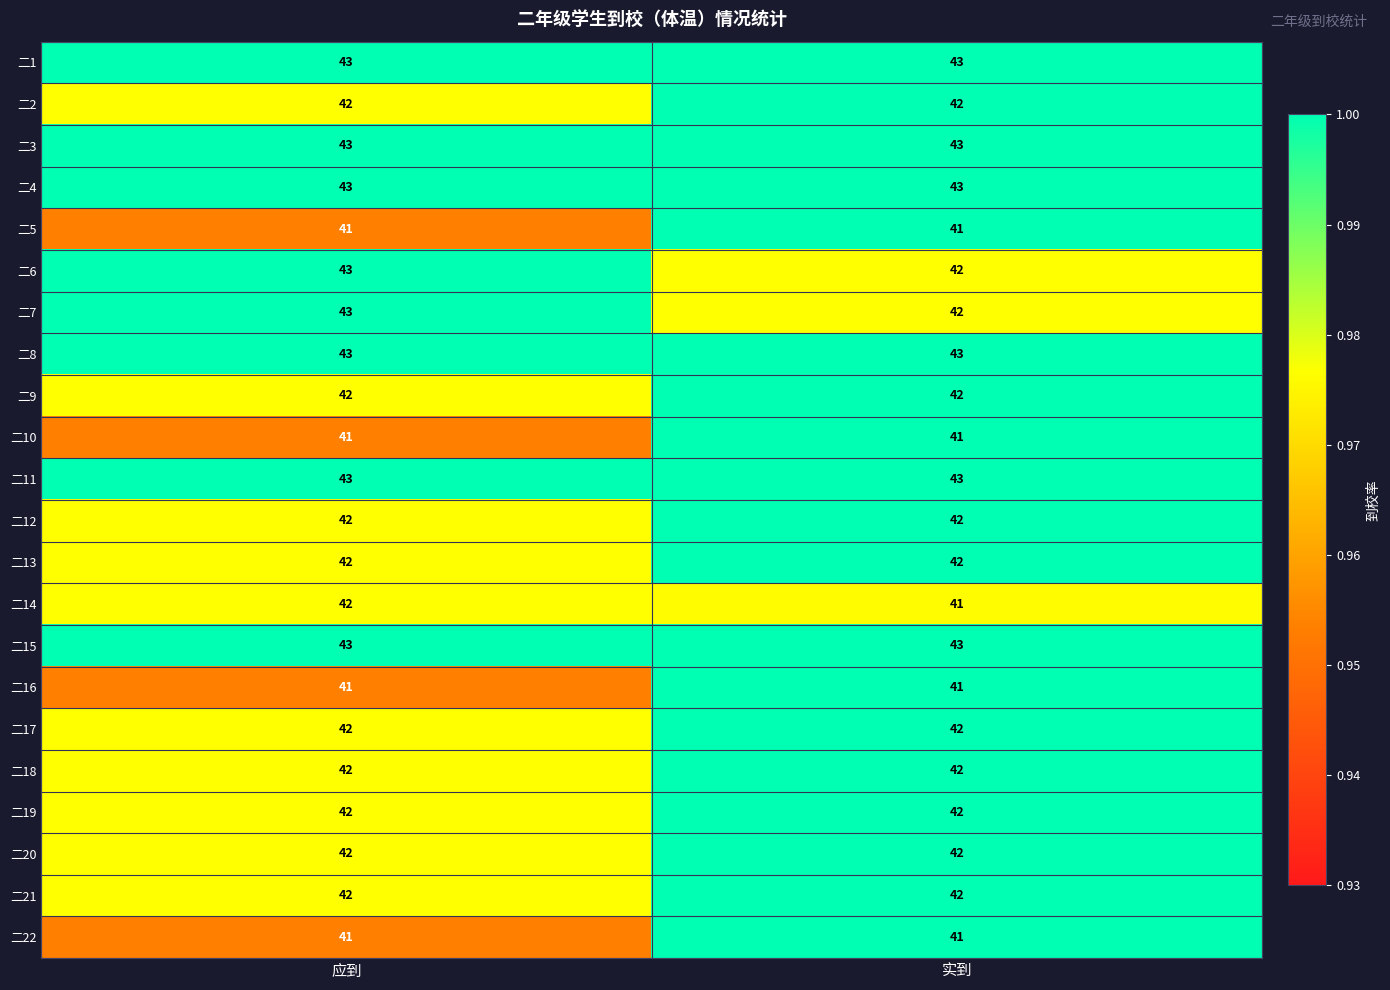

How many data points does each series have?

2